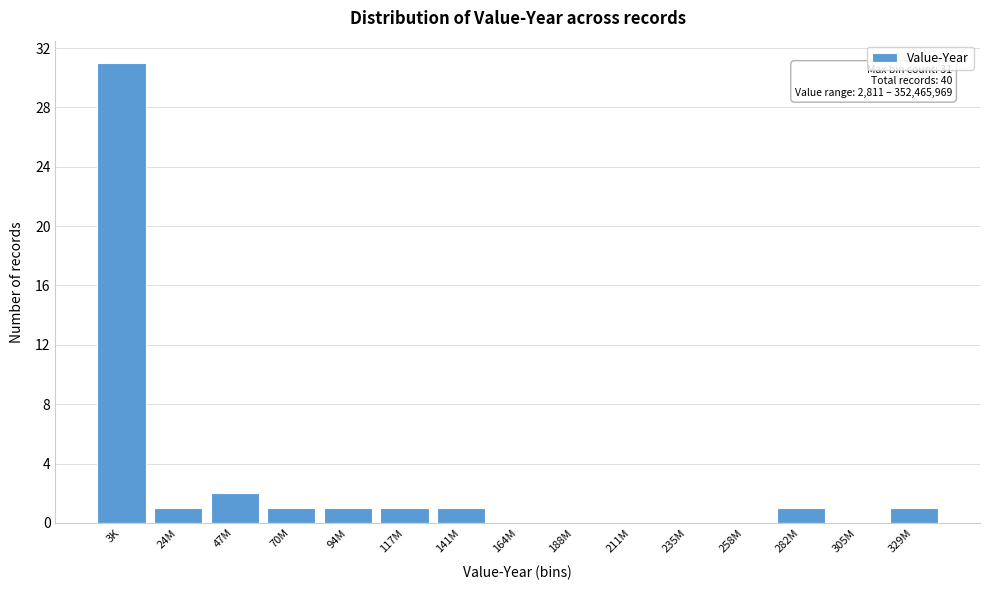

Reading right to left, list all the values displayed in this chart.

329M=1	305M=0	282M=1	258M=0	235M=0	211M=0	188M=0	164M=0	141M=1	117M=1	94M=1	70M=1	47M=2	24M=1	3K=31